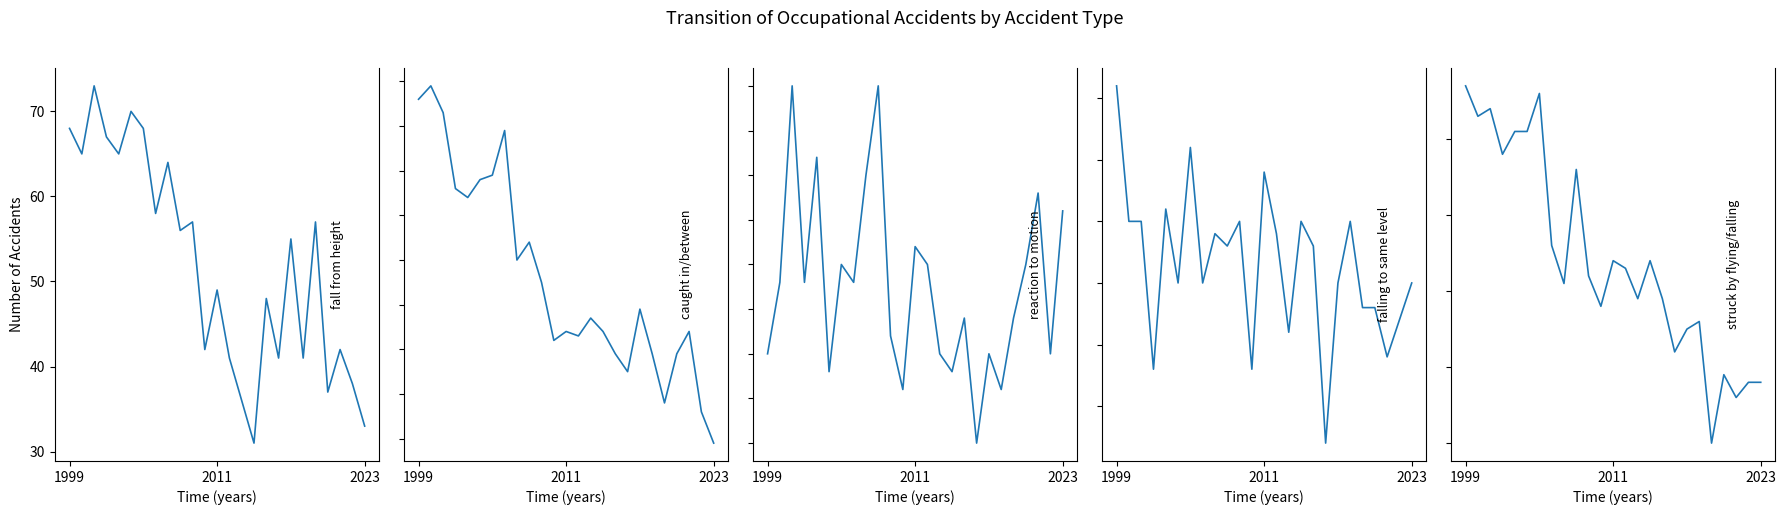

Is it true that caught in/between equals 192 at 2011?

False